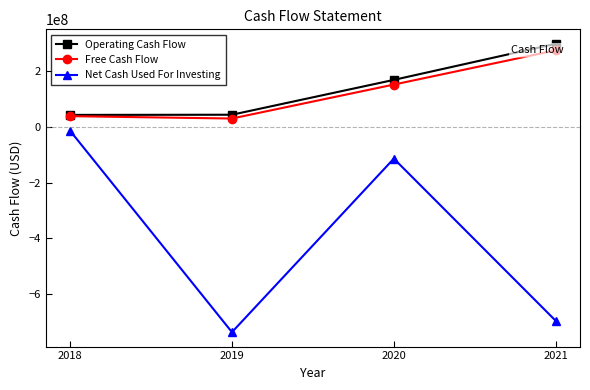

Where is Free Cash Flow nearest to the value 153300000?

2020